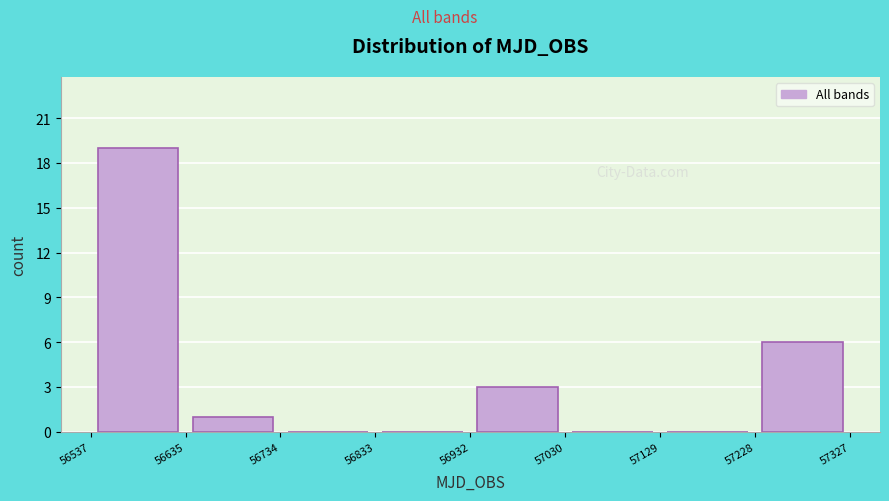

Reading left to right, list every bar in this chart as the range it spans on the x-axis followed by its height. The values are not printed on the chart, so give them approximately, as read against the axis.

56537 to 56635: 19
56635 to 56734: 1
56734 to 56833: 0
56833 to 56932: 0
56932 to 57030: 3
57030 to 57129: 0
57129 to 57228: 0
57228 to 57327: 6